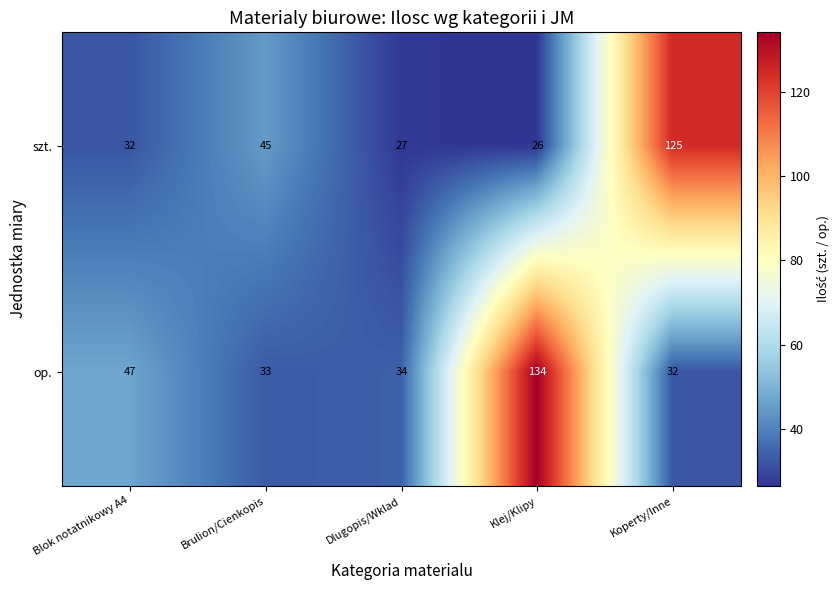

How many series are shown in this chart?

2